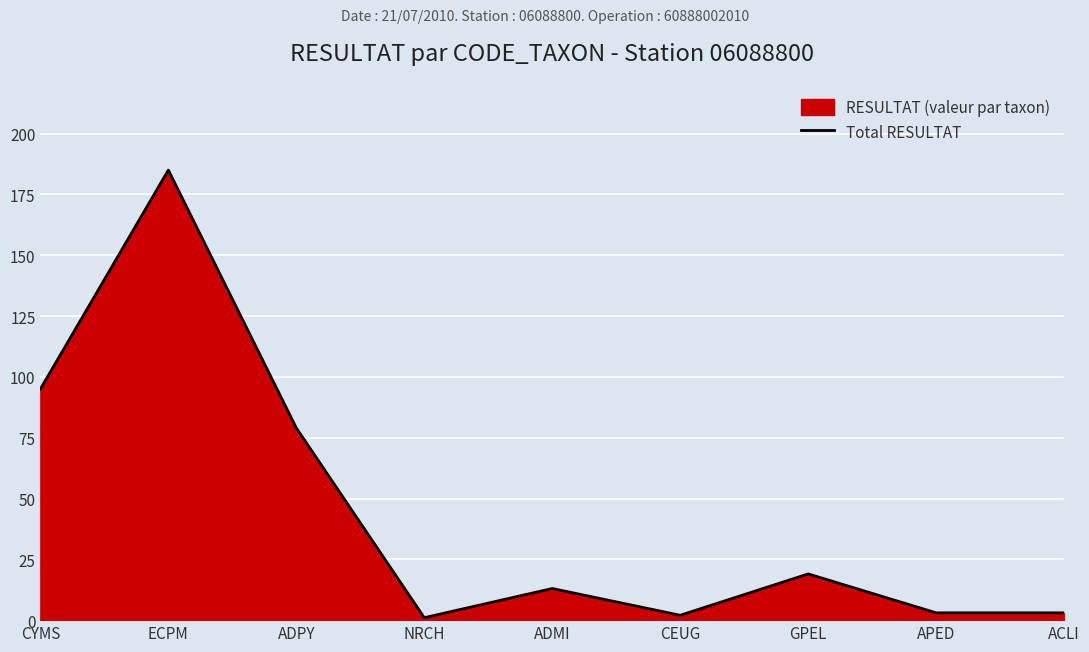

Rank the categories by value from lowest to highest.

NRCH, CEUG, APED, ACLI, ADMI, GPEL, ADPY, CYMS, ECPM